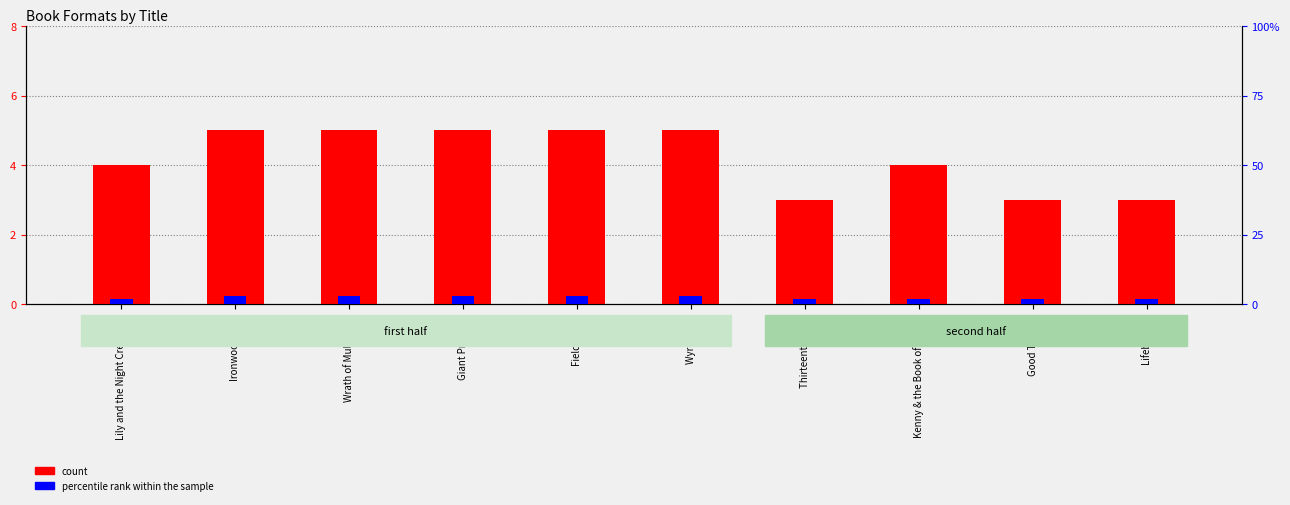

Which category has the lowest value across all series?

Lily and the Night Creatures